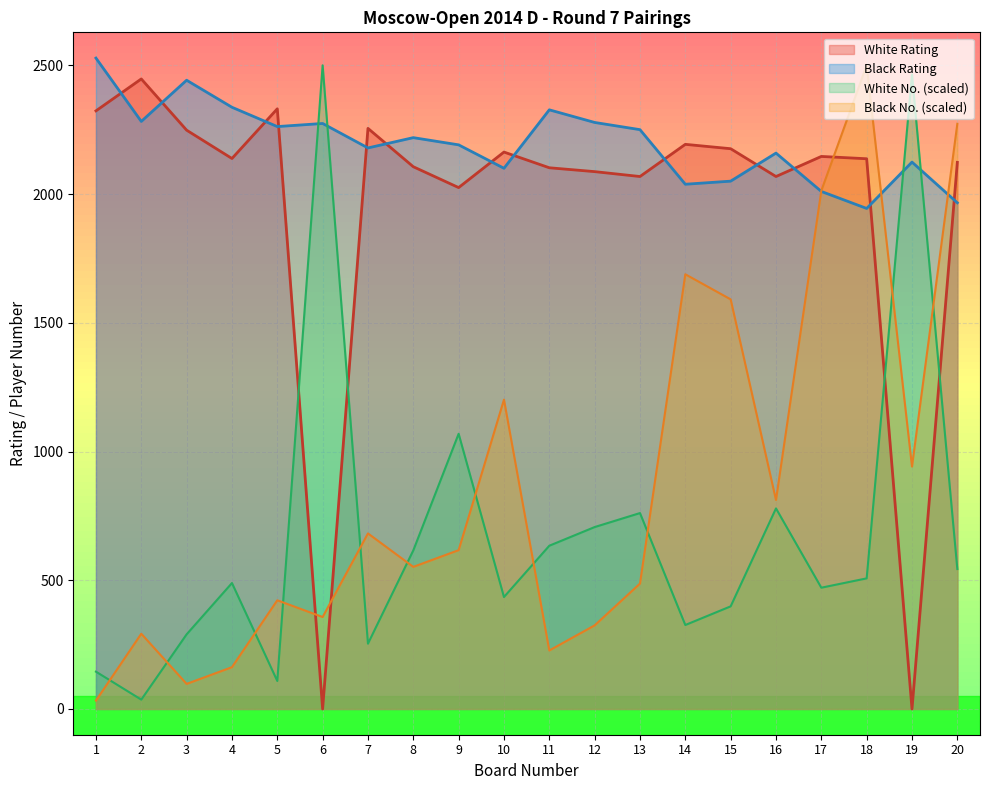

Which series changed the most between 4 and 10?

Black No. (scaled)